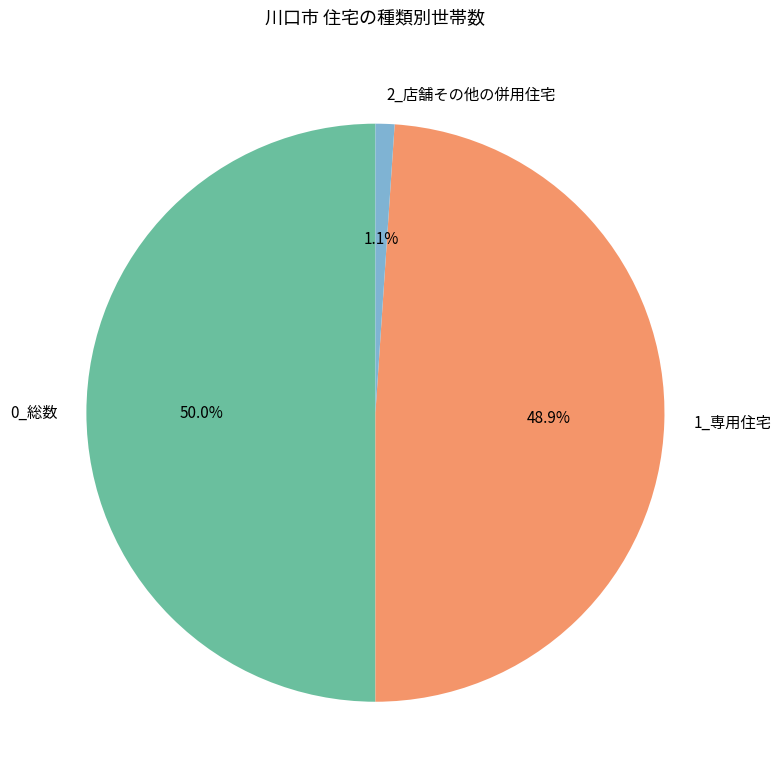

To the nearest percent, what portion does 0_総数 represent?

50%